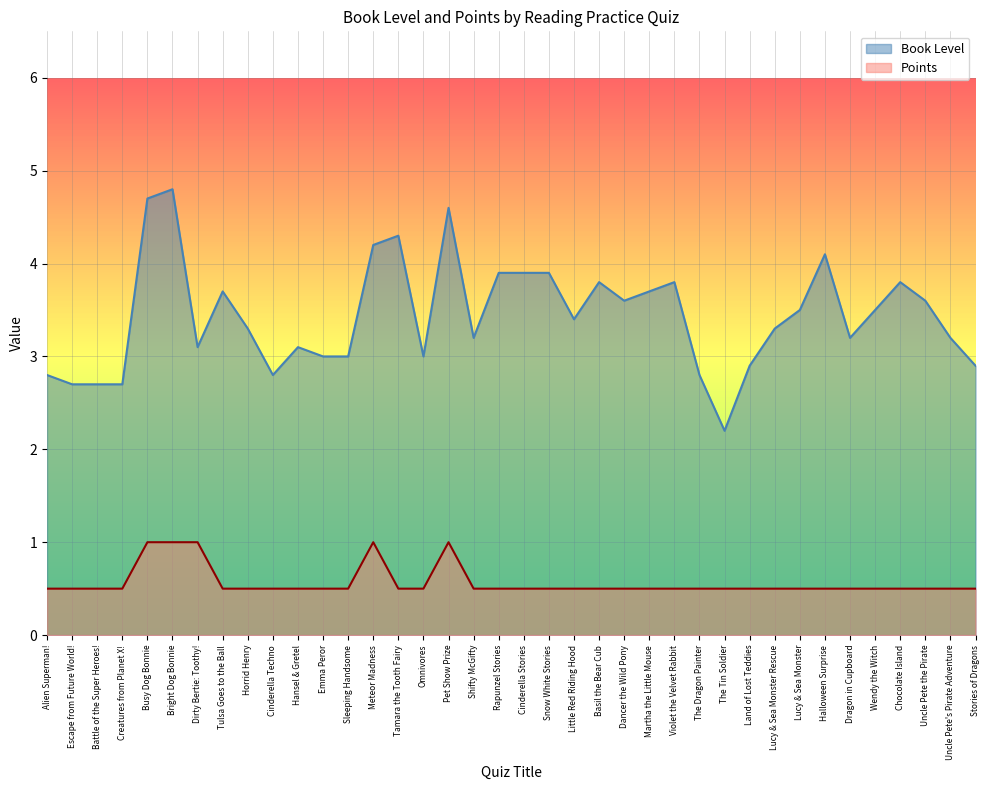

In Book Level, how many points are lower than both neighbors (excluding endpoints)?

8